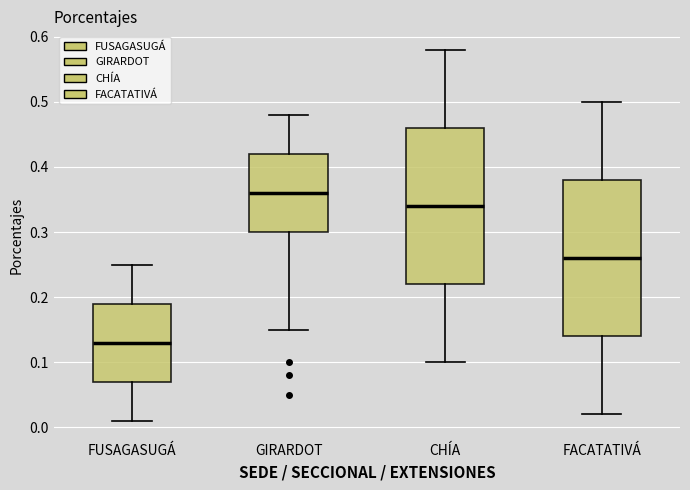

Reading left to right, transcribe this box plot: for each box, give where its median line is, the range the box spans, and where its two whiskers end, as read against the y-axis. The values are not printed on the chart, so give them approximately, as read against the axis.

FUSAGASUGÁ: median 0.13, box 0.07 to 0.19, whiskers 0.01 to 0.25
GIRARDOT: median 0.36, box 0.30 to 0.42, whiskers 0.15 to 0.48
CHÍA: median 0.34, box 0.22 to 0.46, whiskers 0.10 to 0.58
FACATATIVÁ: median 0.26, box 0.14 to 0.38, whiskers 0.02 to 0.50